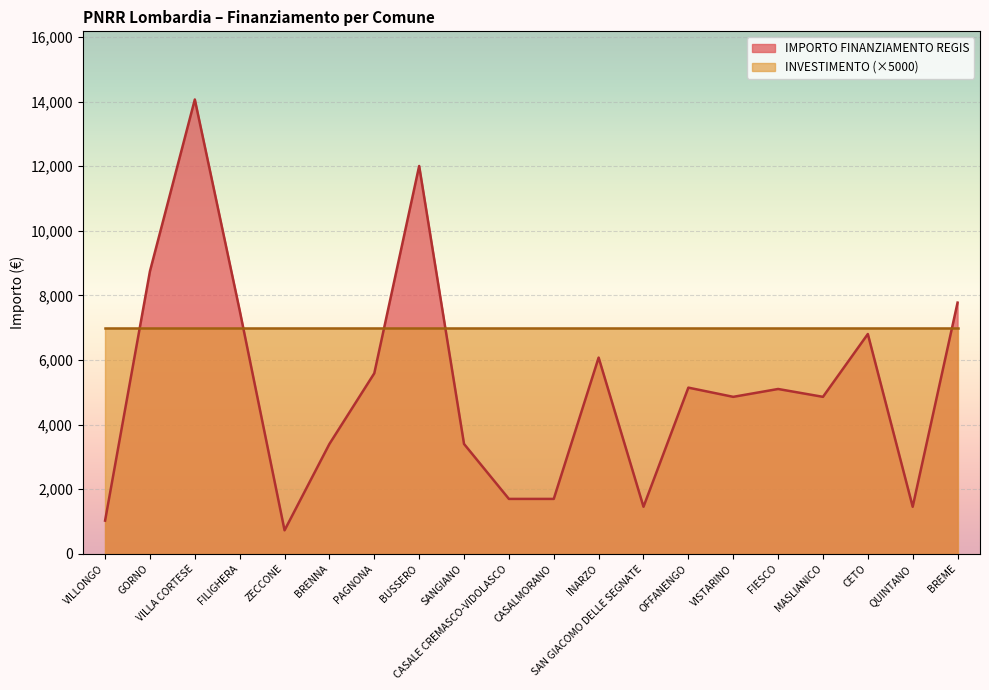

Where is the first local minimum?

ZECCONE